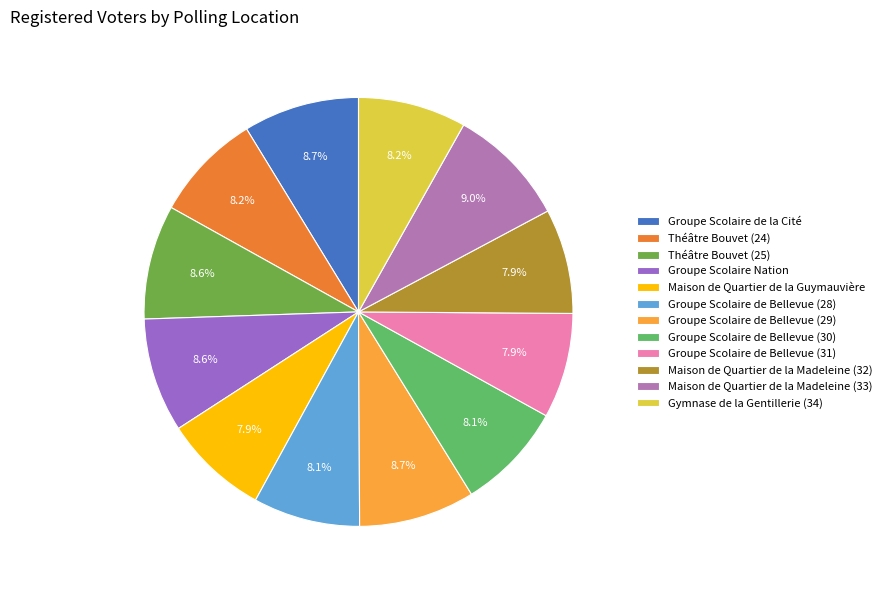

What is the largest slice in the pie chart?

Maison de Quartier de la Madeleine (33)